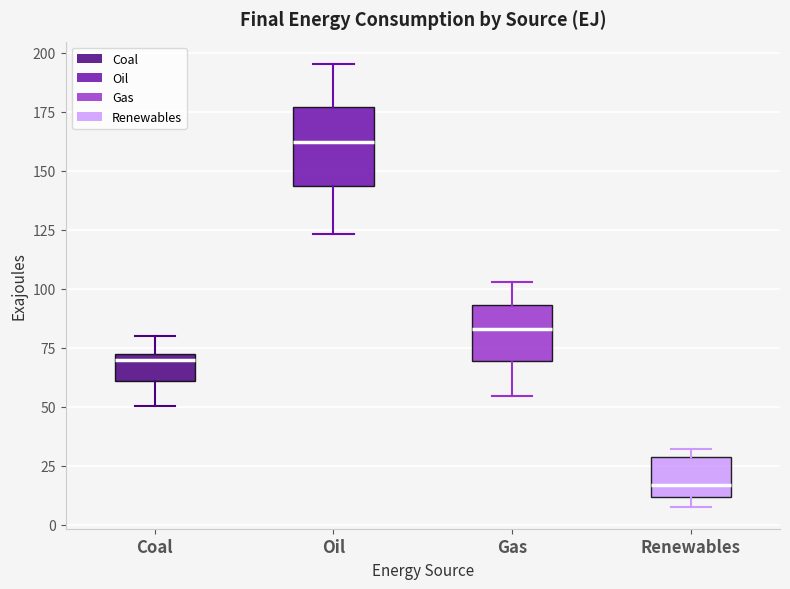

Reading left to right, transcribe this box plot: for each box, give where its median line is, the range the box spans, and where its two whiskers end, as read against the y-axis. The values are not printed on the chart, so give them approximately, as read against the axis.

Coal: median 70, box 60 to 75, whiskers 50 to 80
Oil: median 160, box 145 to 175, whiskers 125 to 195
Gas: median 85, box 70 to 95, whiskers 55 to 105
Renewables: median 15, box 10 to 30, whiskers 10 (just below the box's lower edge) to 30 (just above the box's upper edge)